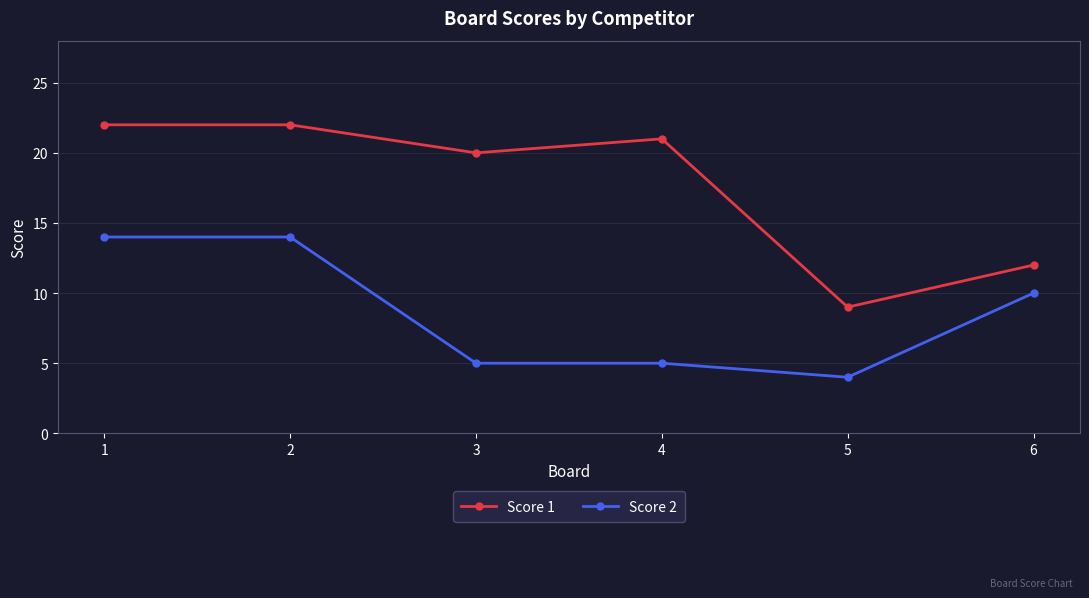

At 4, list the series in order from largest to smallest.

Score 1, Score 2